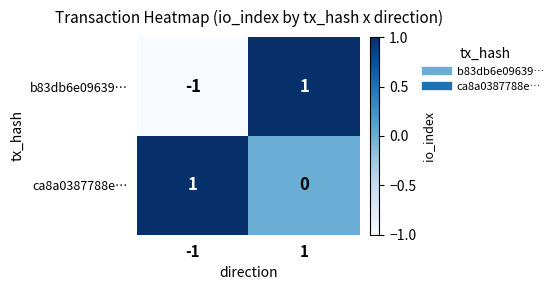

Rank the series by their average value, from lowest to highest.

b83db6e09639…, ca8a0387788e…